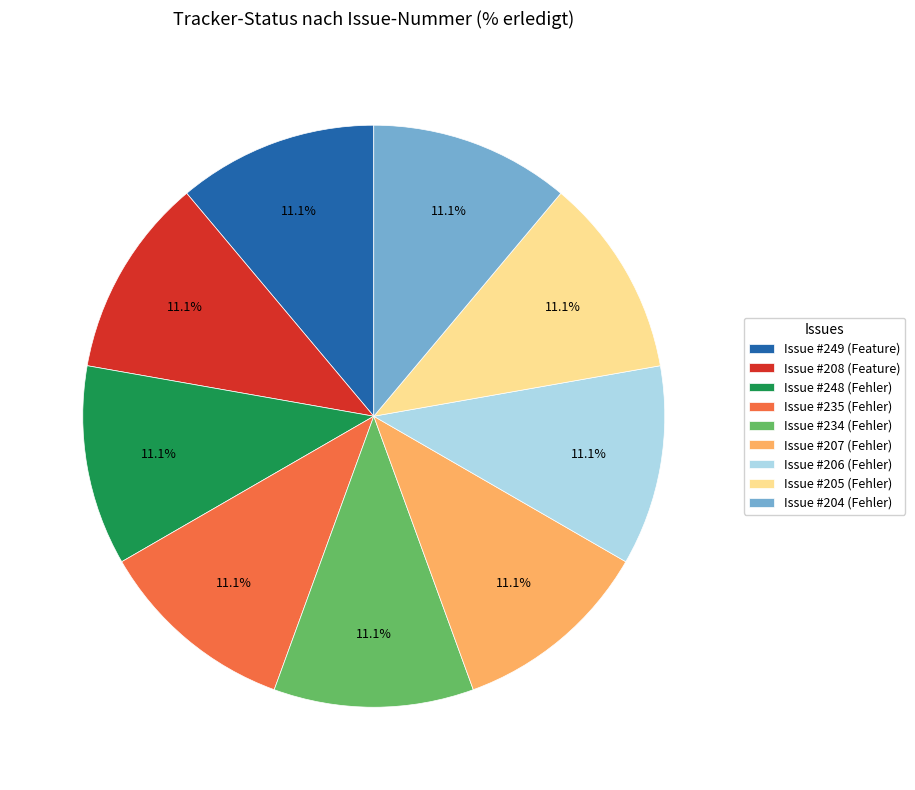

Is there a majority slice in this chart?

No